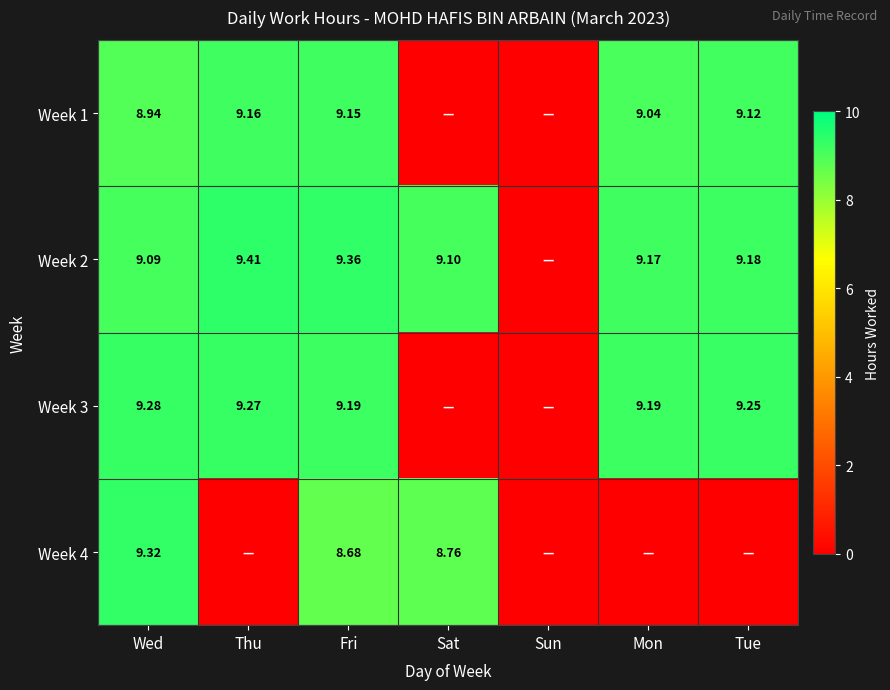

Between Wed and Fri, which series saw the biggest shift?

Week 4